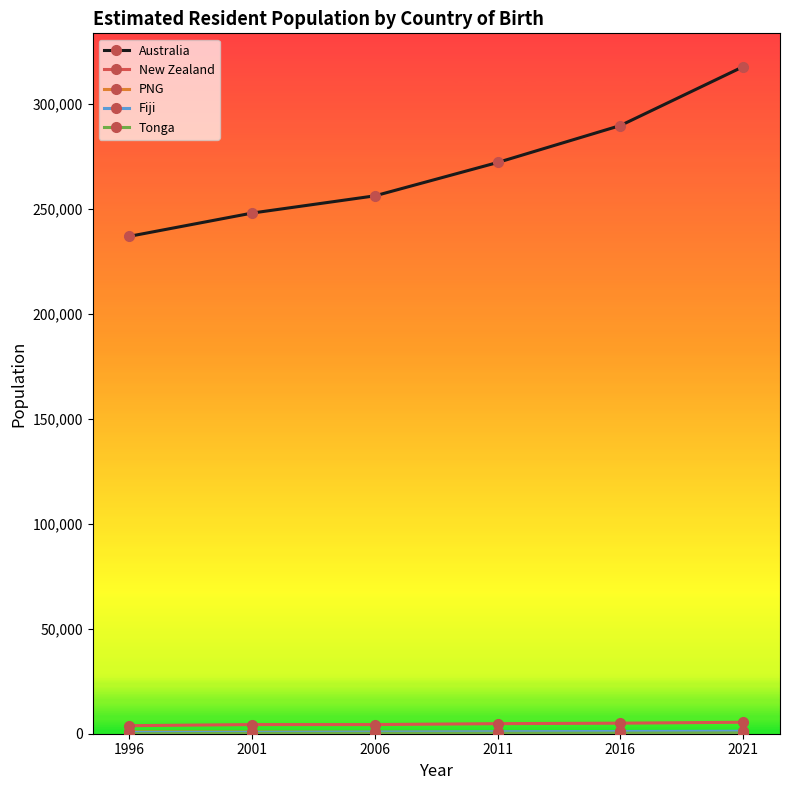

Which series has the largest total across all categories?

Australia